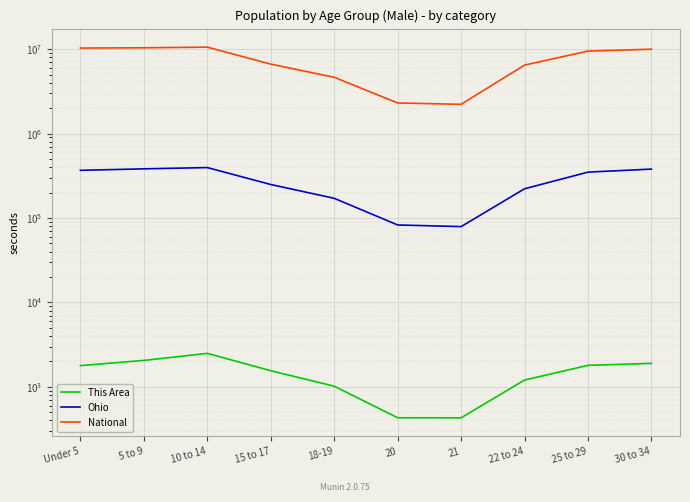

Does the chart display data point markers on the line(s)?

No